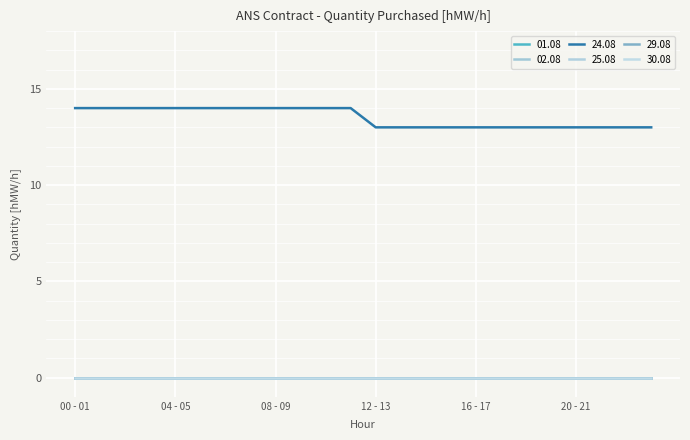

Is this an area chart (filled region under the line)?

No